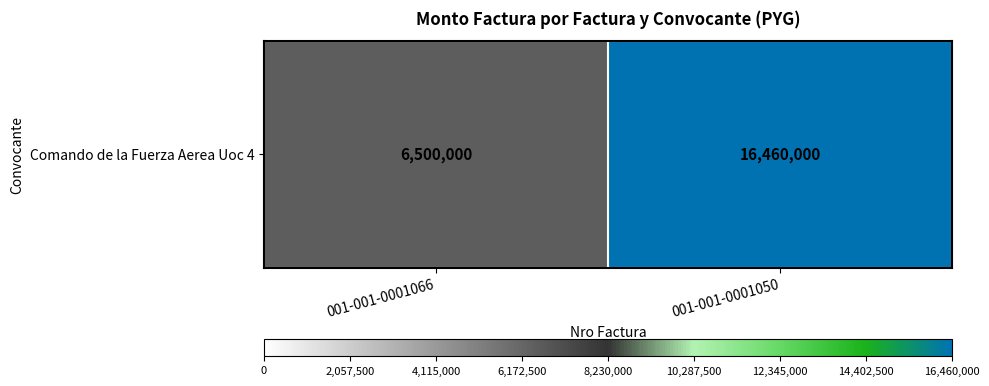

What is the maximum value shown in the chart?

16460000